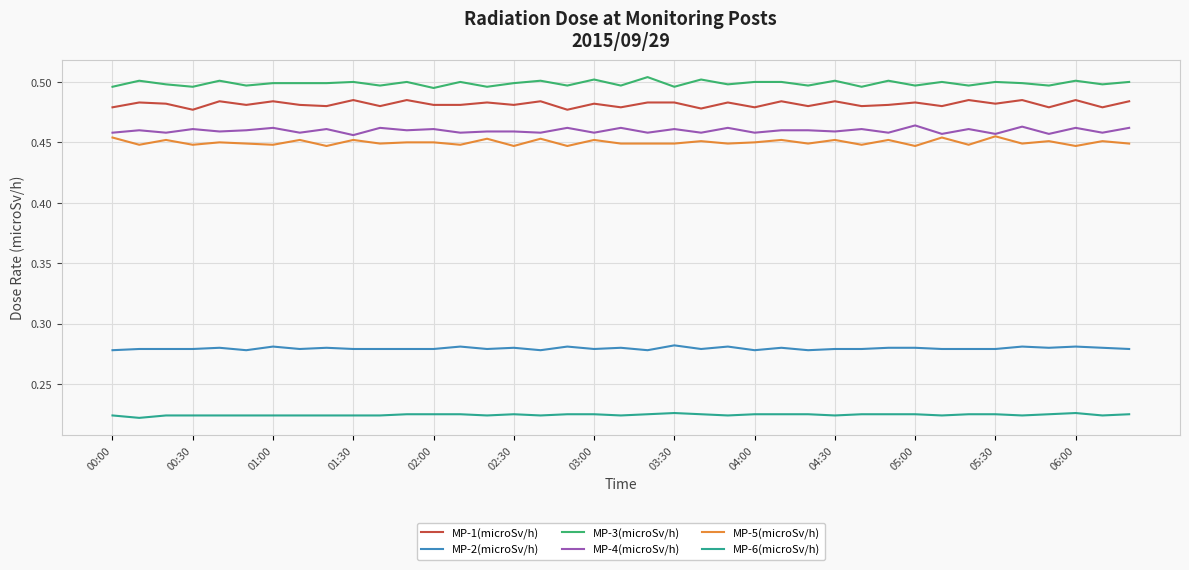

How many MP-3(microSv/h) values are between 0 and 1?

39